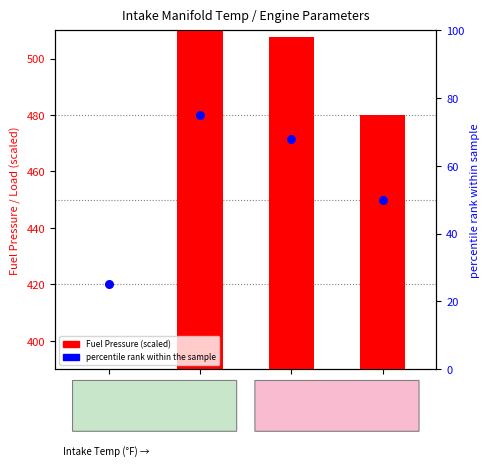

What is the total value across all series at Temp 93°F?

25.0